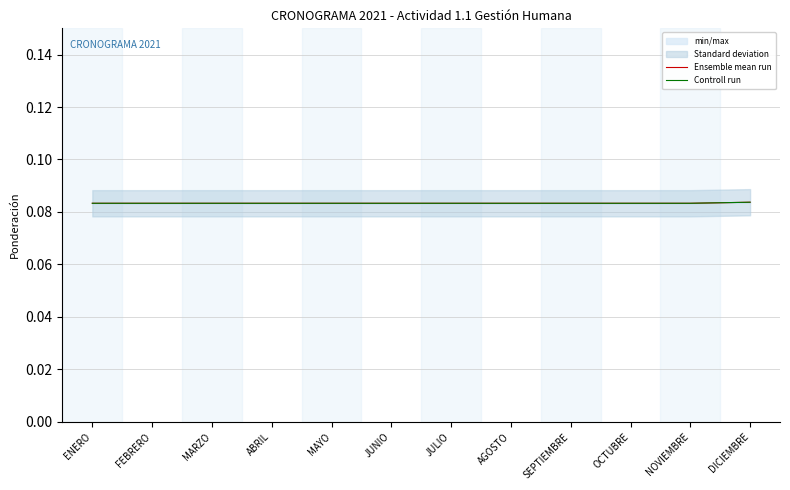

Reading right to left, extract all data points from this chart.

Ensemble mean run: 0.1	0.1	0.1	0.1	0.1	0.1	0.1	0.1	0.1	0.1	0.1	0.1
Controll run: 0.1	0.1	0.1	0.1	0.1	0.1	0.1	0.1	0.1	0.1	0.1	0.1